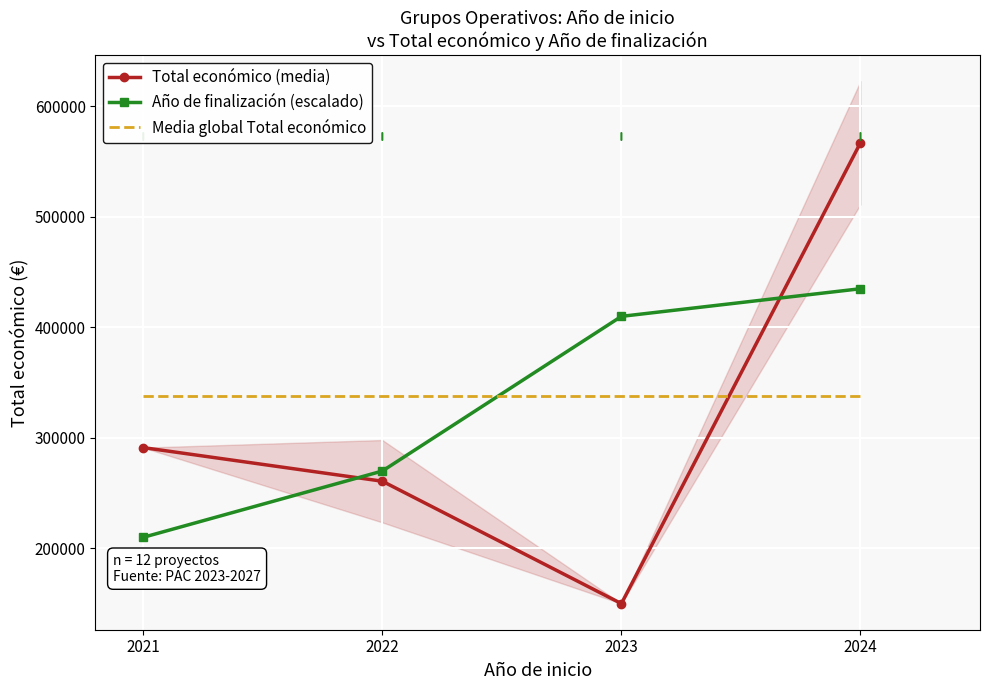

How many times do Total económico (media) and Año de finalización (escalado) cross each other?

2